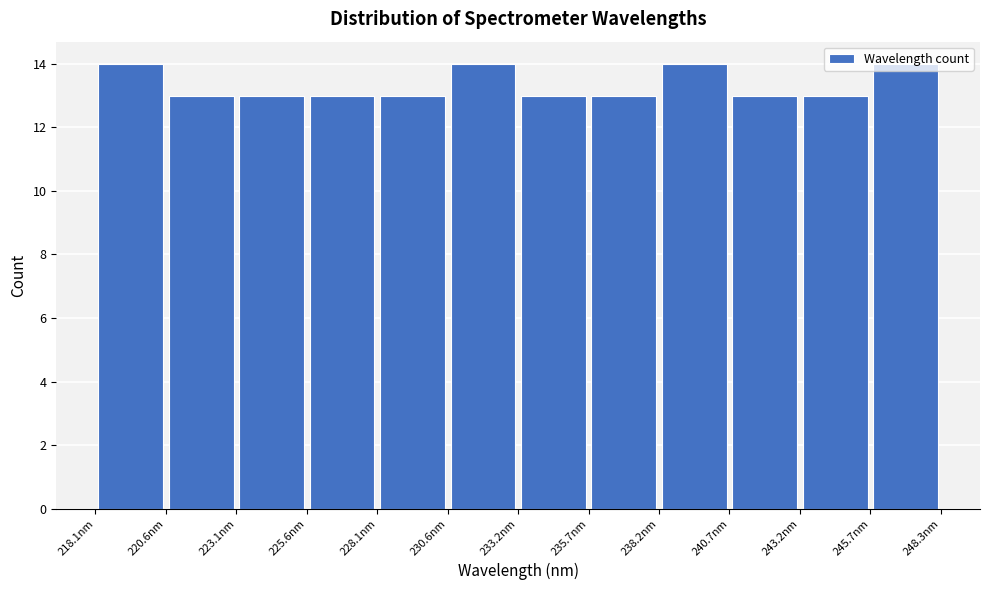

Reading left to right, transcribe this chart: for each bar, give the range it covers on the x-axis and its height. Neither the bar edges nor the heights are printed on the chart, so give them approximately, as read against the axes.

218.0 to 220.5: 14
220.5 to 223.0: 13
223.0 to 225.5: 13
225.5 to 228.0: 13
228.0 to 230.5: 13
230.5 to 233.0: 14
233.0 to 235.5: 13
235.5 to 238.0: 13
238.0 to 240.5: 14
240.5 to 243.0: 13
243.0 to 245.5: 13
245.5 to 248.5: 14